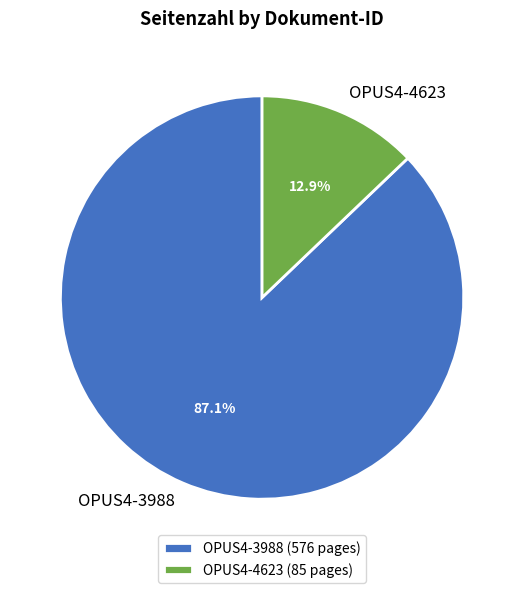

To the nearest percent, what is the average slice percentage?

50%